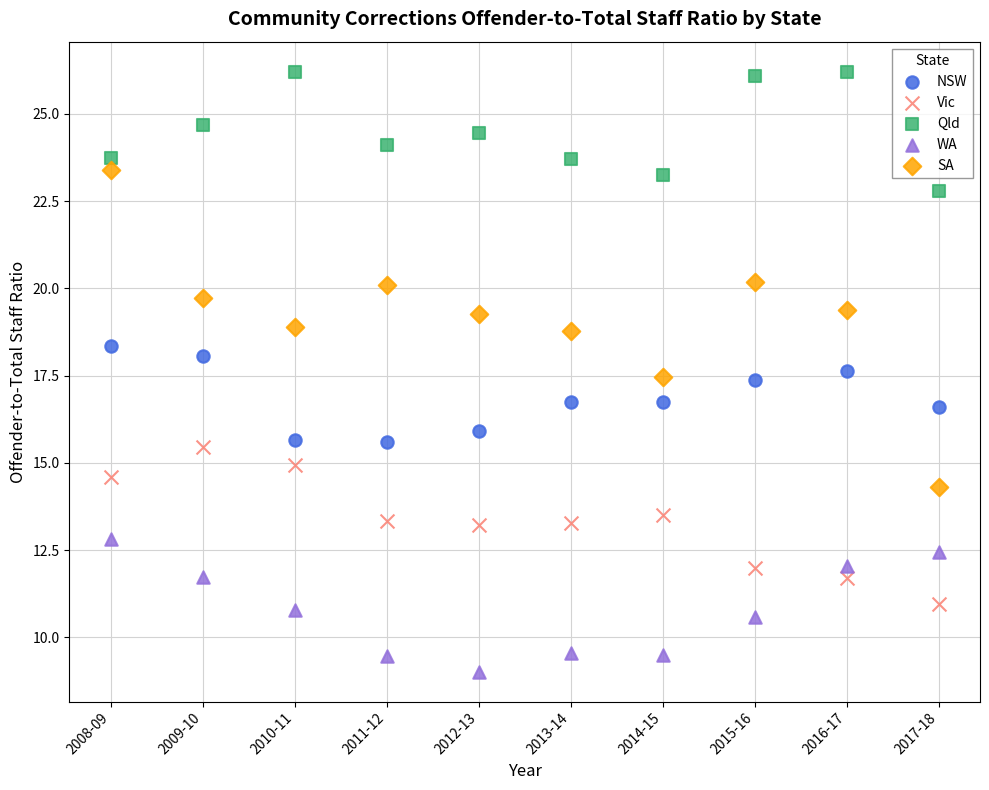

Which series reaches the maximum Y coordinate?

Qld